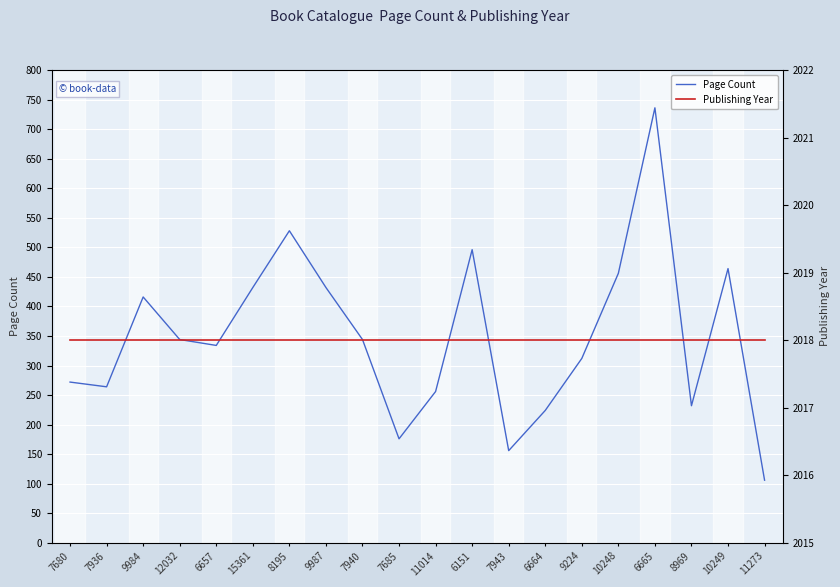

At which category is the sum across all series the highest?

6665